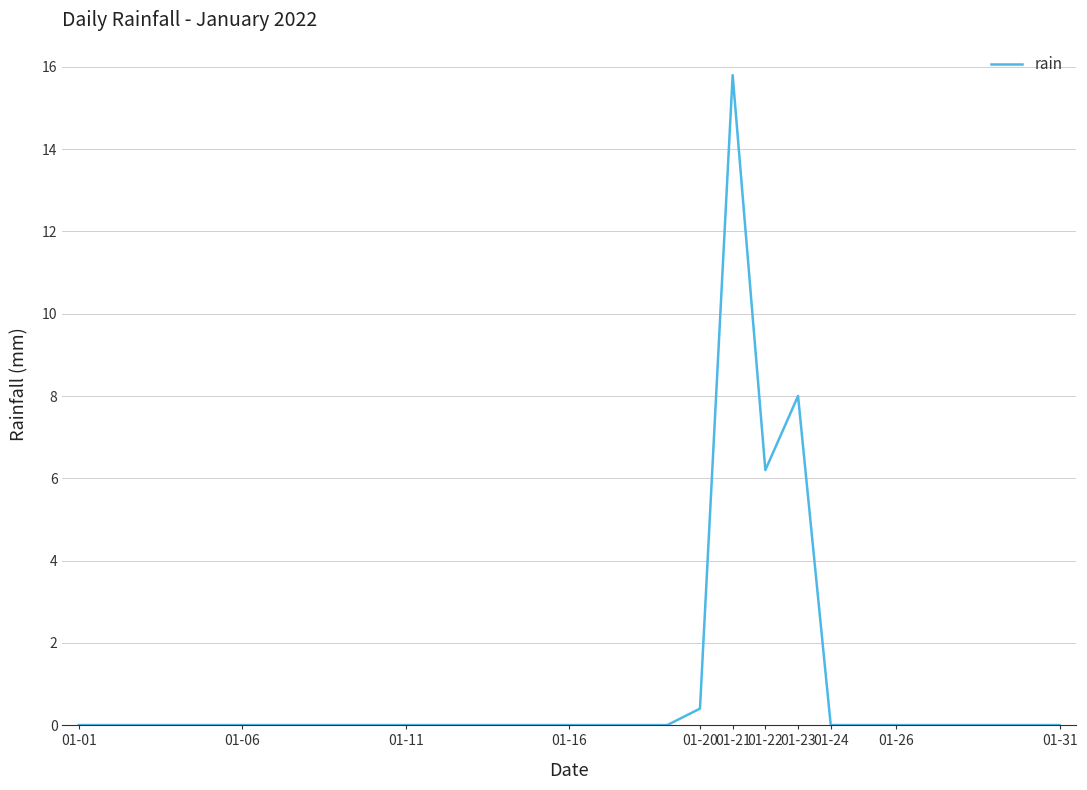

What is the greatest value displayed?

15.8